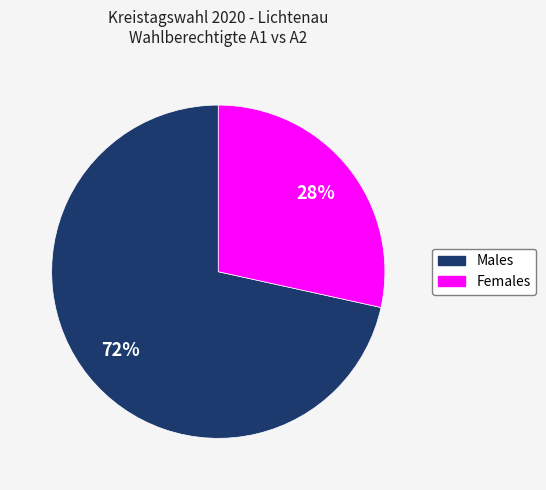

To the nearest percent, what is the combined percentage of Females and Males?

100%